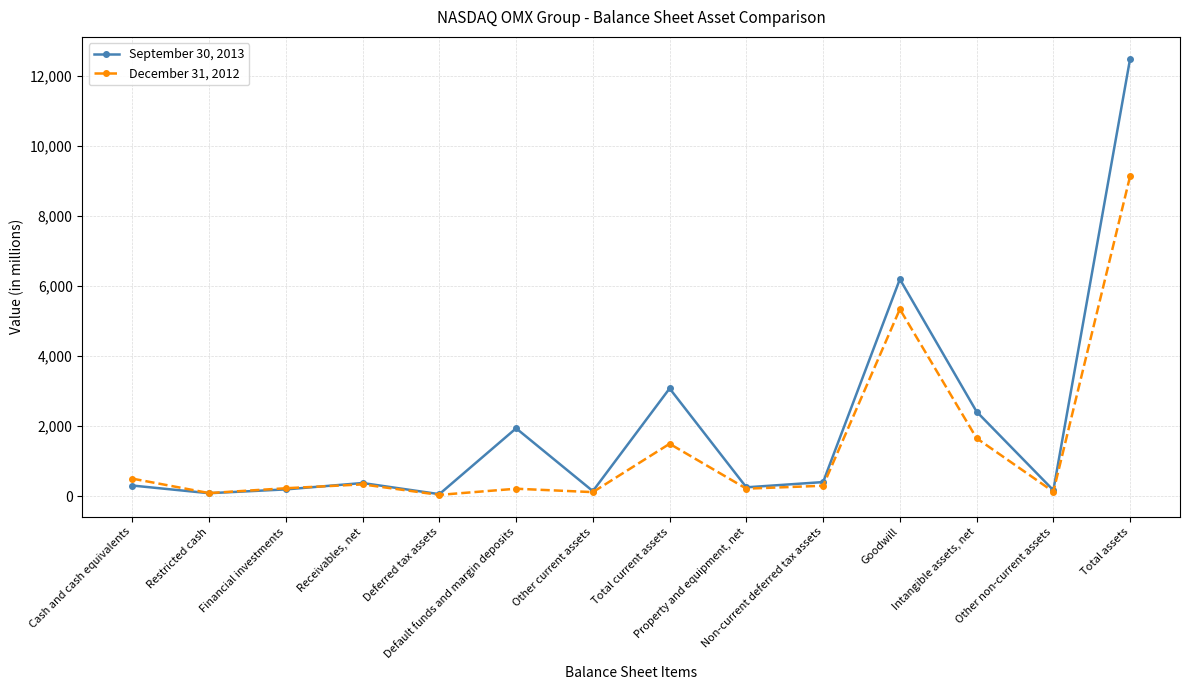

What is the greatest value displayed?

12486